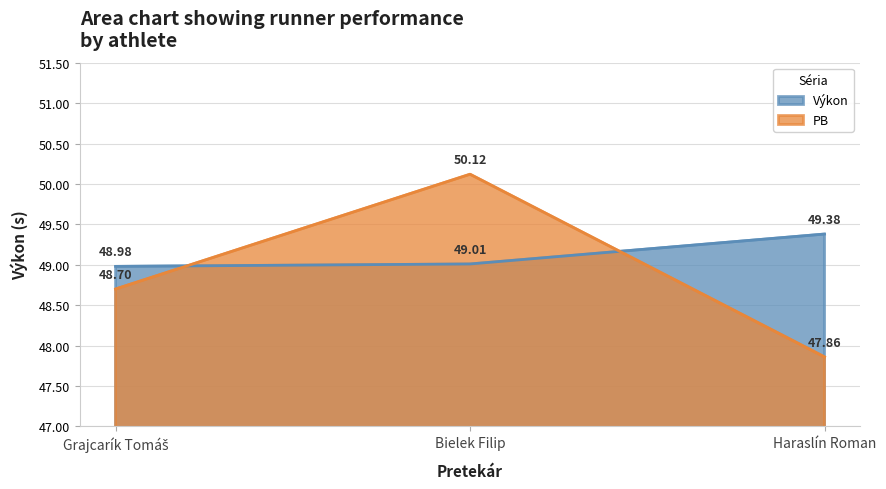

At which category is the sum across all series the highest?

Bielek Filip